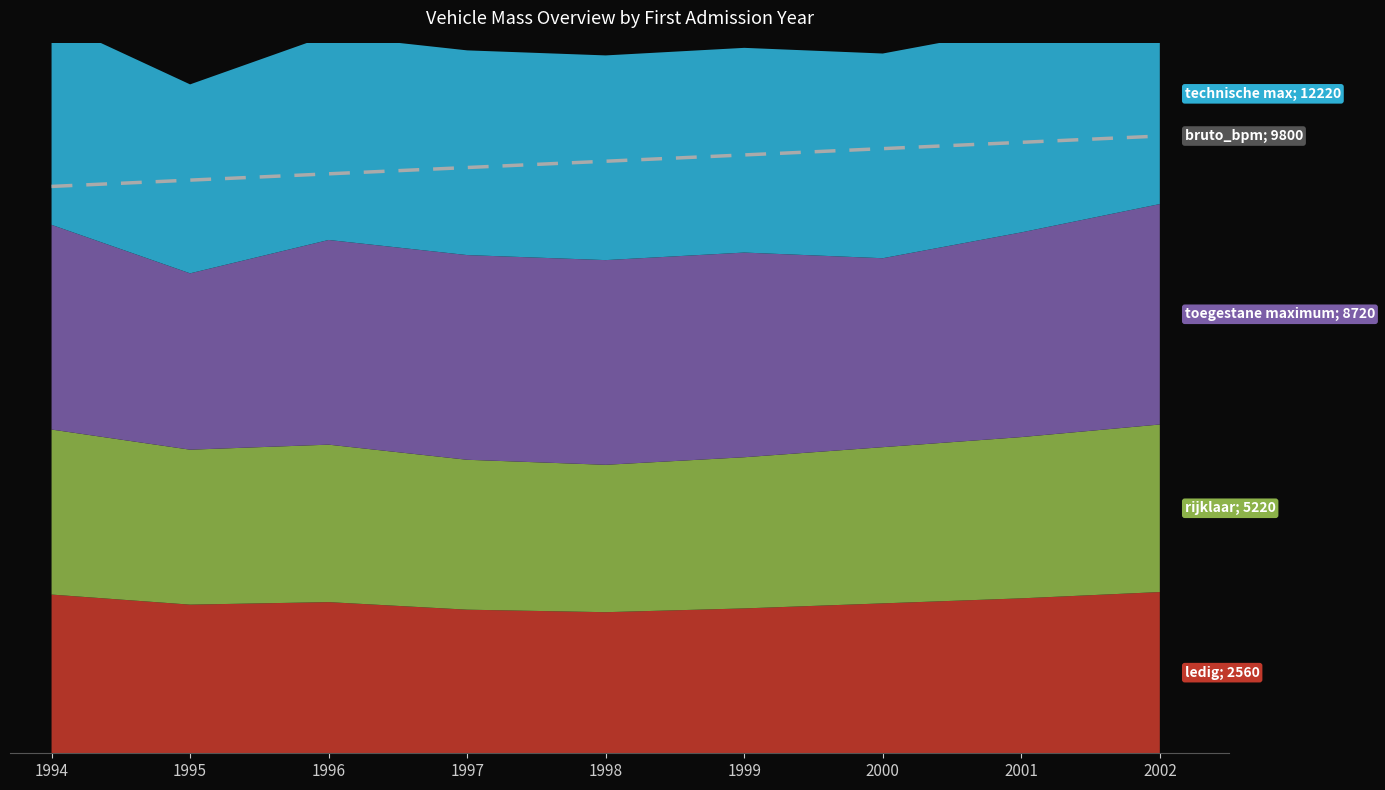

Reading left to right, list all the values displayed in this chart.

1994=9000	1995=9100	1996=9200	1997=9300	1998=9400	1999=9500	2000=9600	2001=9700	2002=9800